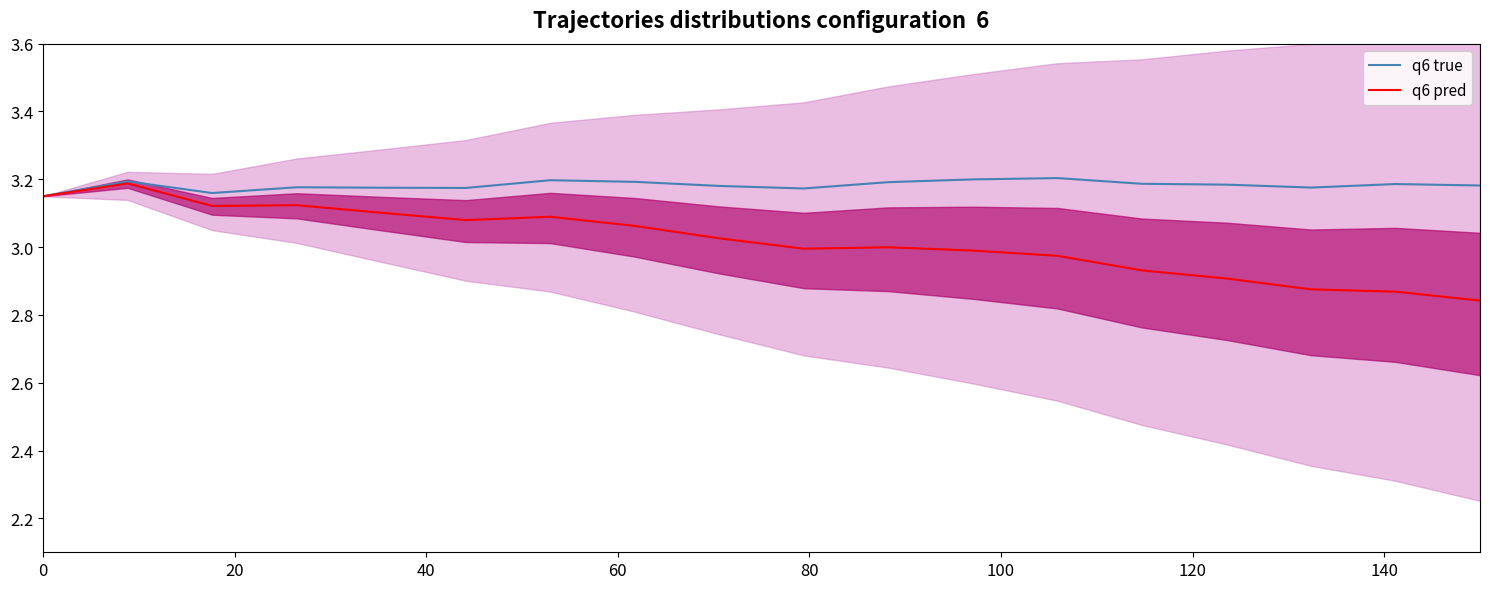

What is the average value of the q6 true series?

3.2